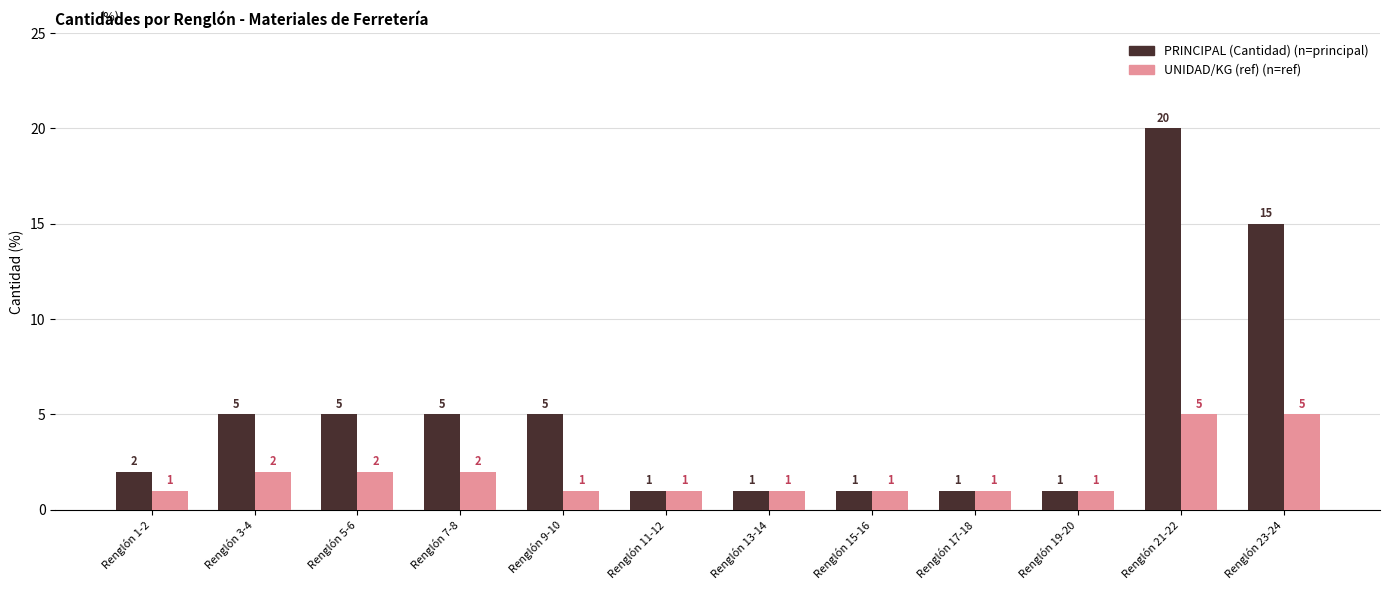

Which category has the highest value across all series?

Renglón 21-22